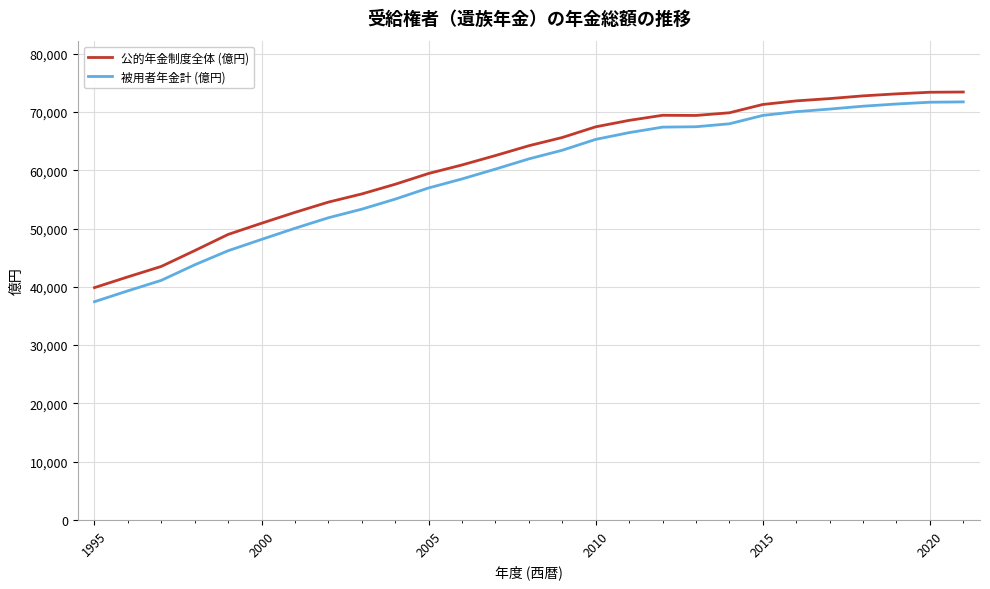

True or false: 公的年金制度全体 (億円) and 被用者年金計 (億円) intersect in this chart.

False